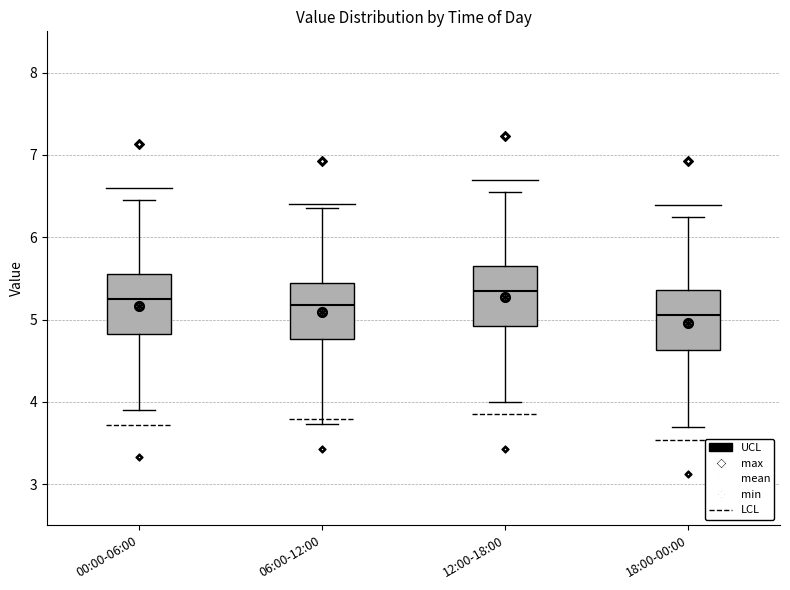

Reading left to right, read every box against the y-axis: the position of its median line, the range the box covers, and the ends of its whiskers. The values are not printed on the chart, so give them approximately, as read against the axis.

00:00-06:00: median 5.3, box 4.8 to 5.6, whiskers 3.9 to 6.5
06:00-12:00: median 5.2, box 4.8 to 5.5, whiskers 3.7 to 6.4
12:00-18:00: median 5.4, box 4.9 to 5.7, whiskers 4.0 to 6.6
18:00-00:00: median 5.1, box 4.6 to 5.4, whiskers 3.7 to 6.3